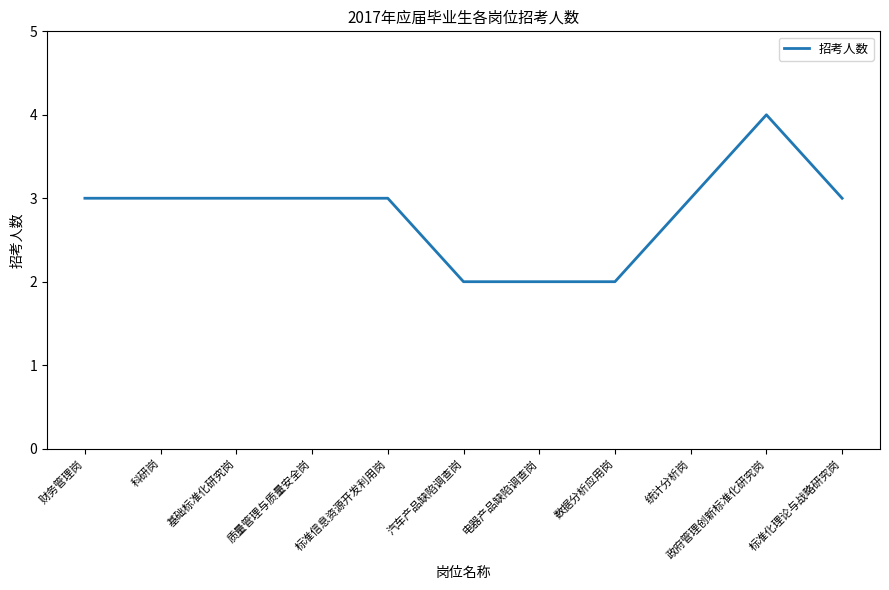

What is the ratio of the value at 汽车产品缺陷调查岗 to the value at 质量管理与质量安全岗?

0.7